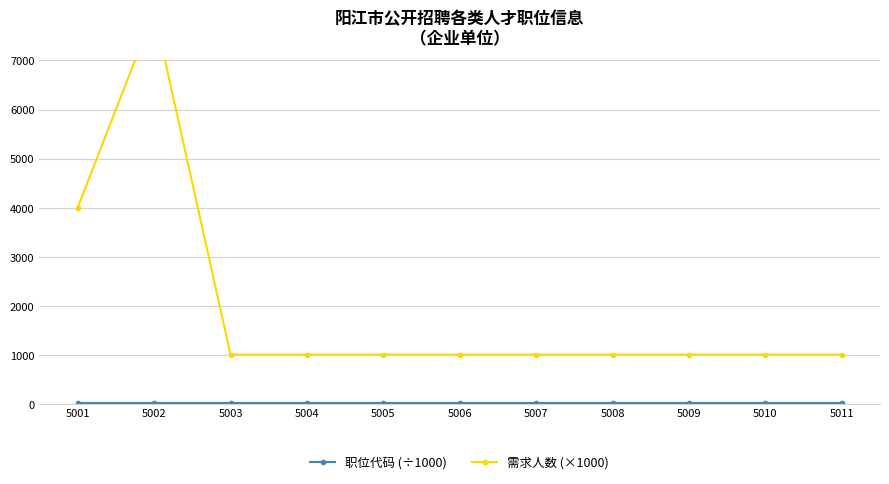

At which label is 职位代码 (÷1000) closest to 5?

5001